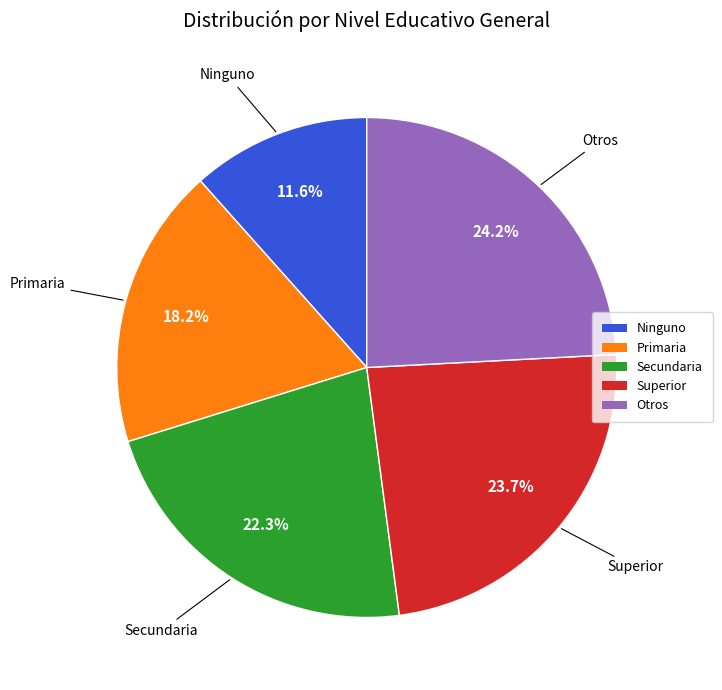

To the nearest percent, what is the average slice percentage?

20%